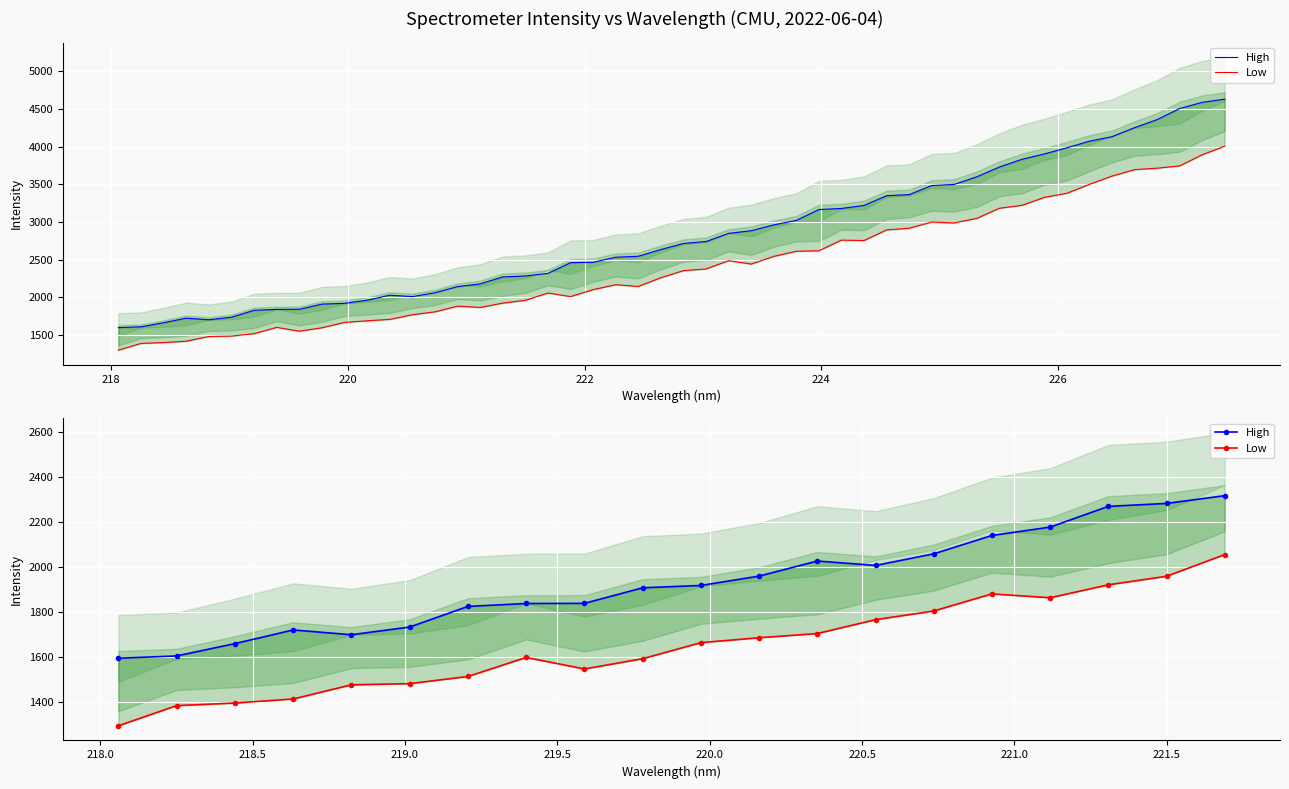

What is the value of the Low point at the 13th from the left?

1704.8